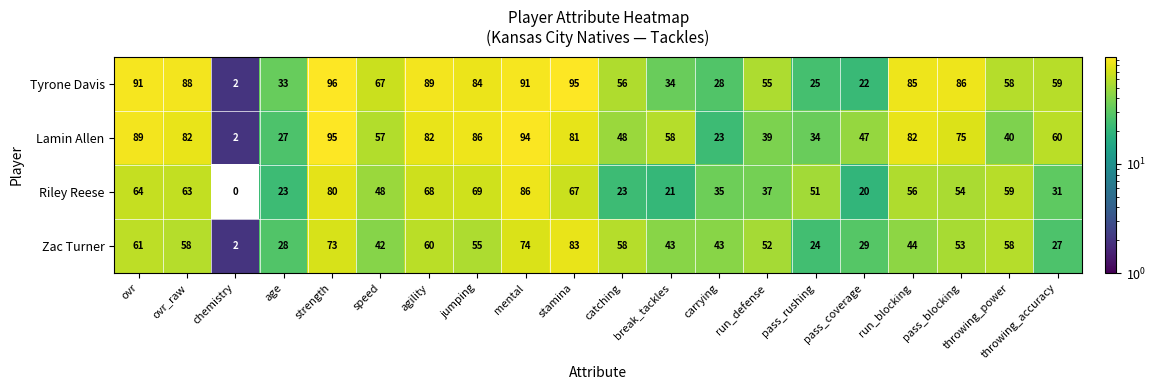

At how many categories does at least one series exceed 1?

20